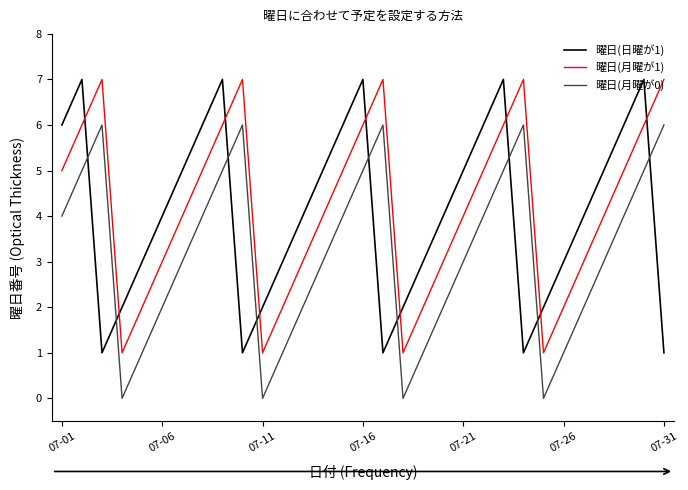

What is the greatest value displayed?

7